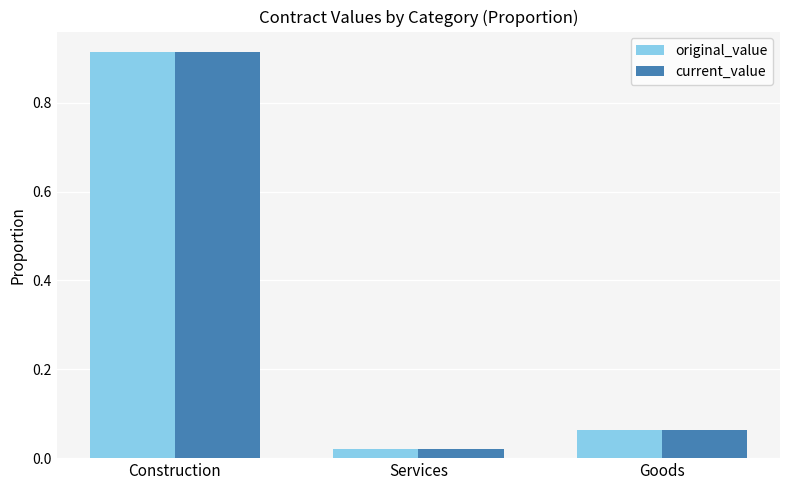

Which series has the largest range (max minus min)?

current_value